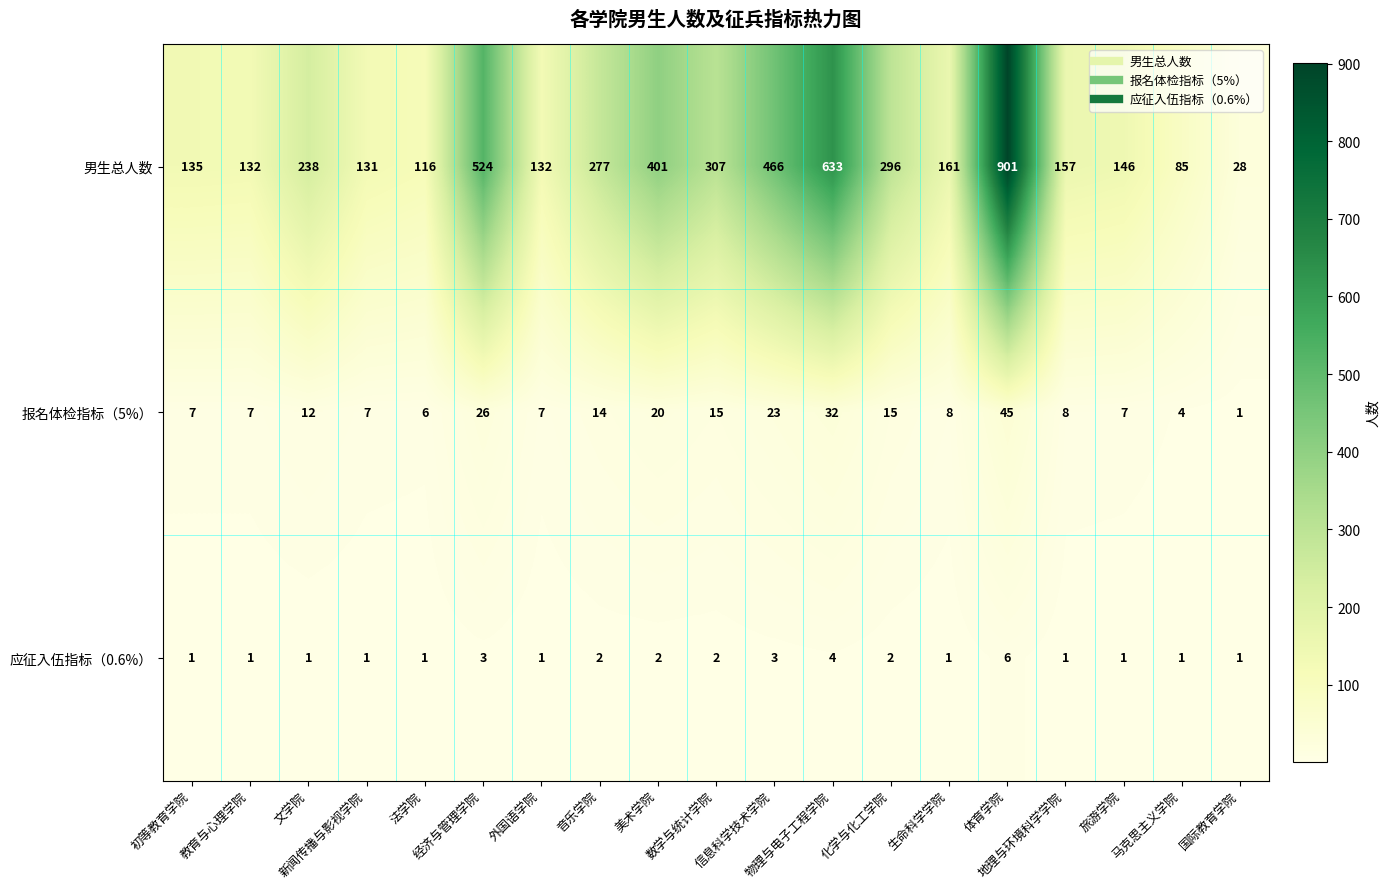

How many distinct data groups are displayed?

3